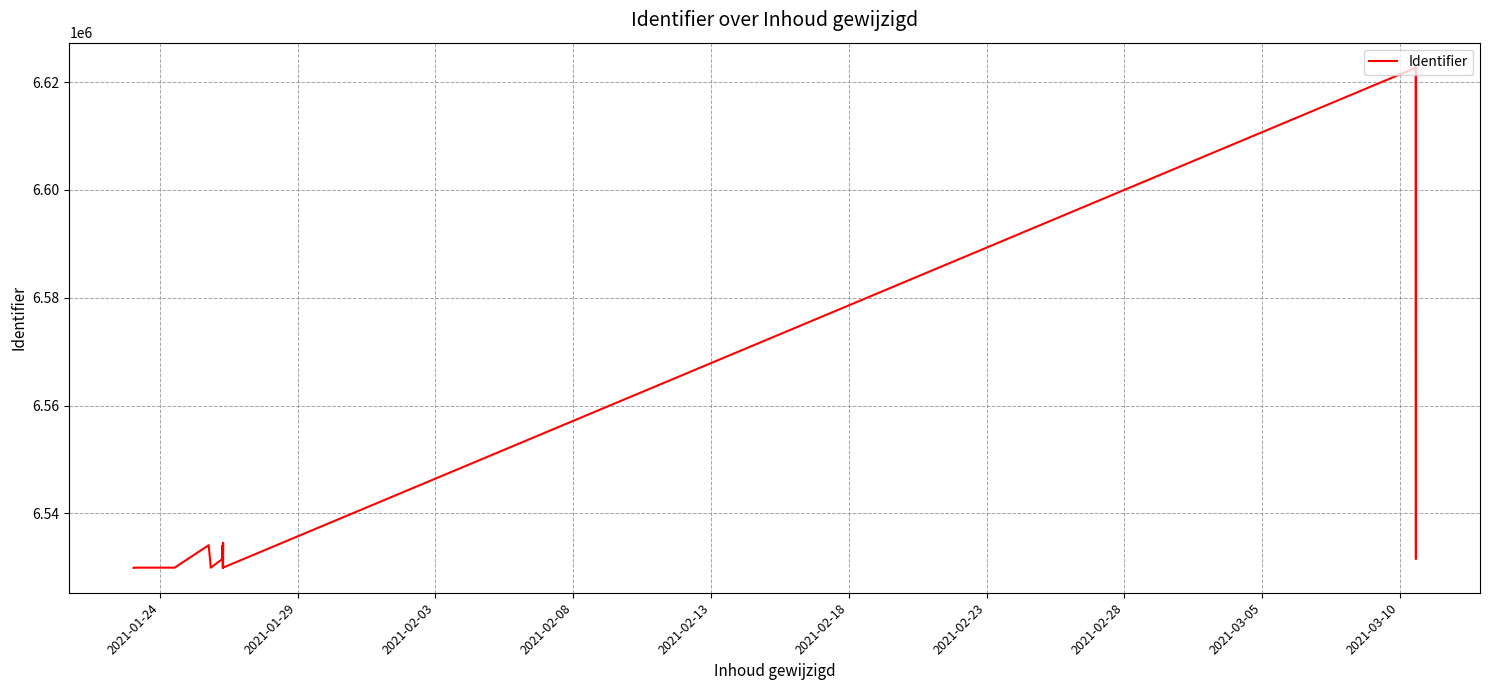

What is the greatest value displayed?

6622662